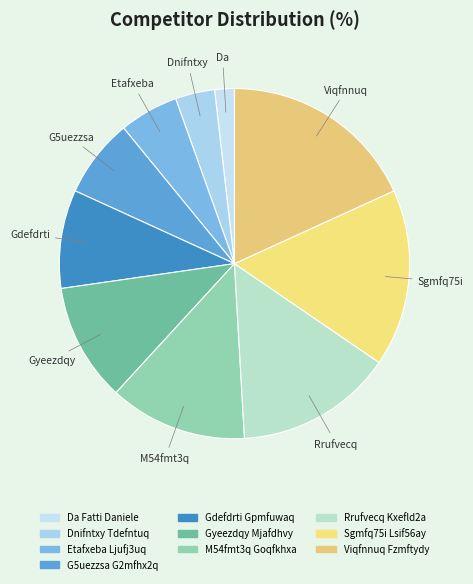

Count the number of slices in the pie.

10